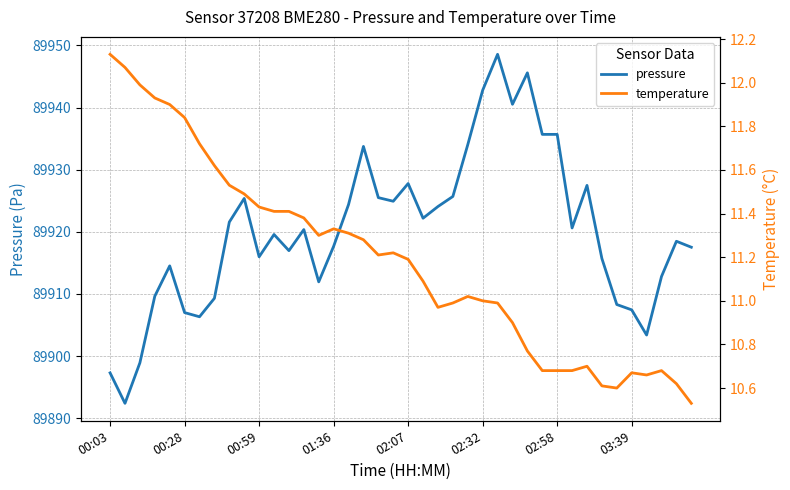

What is the highest value of the pressure series?

89948.6